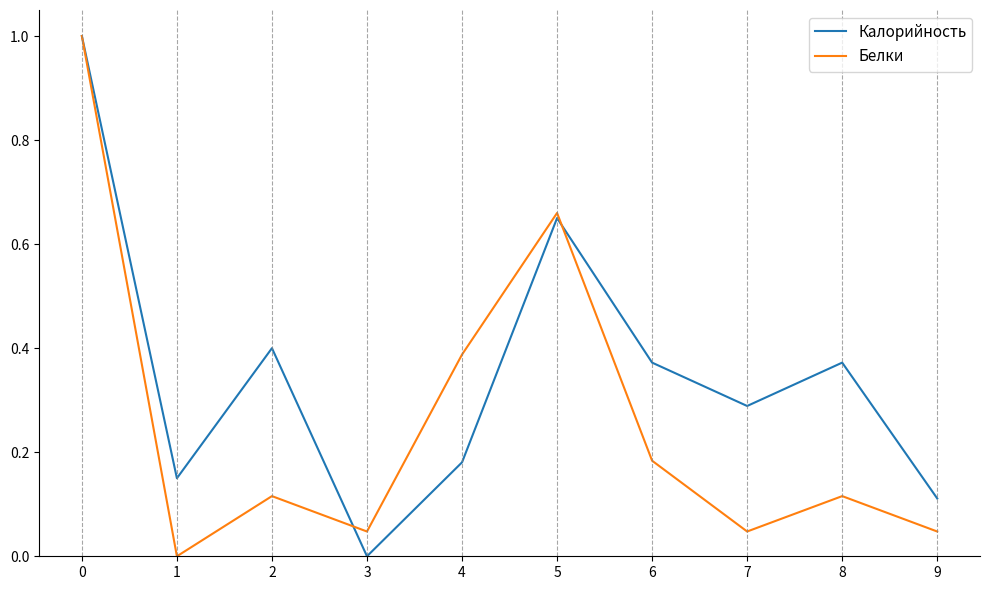

Count the number of data series in this chart.

2